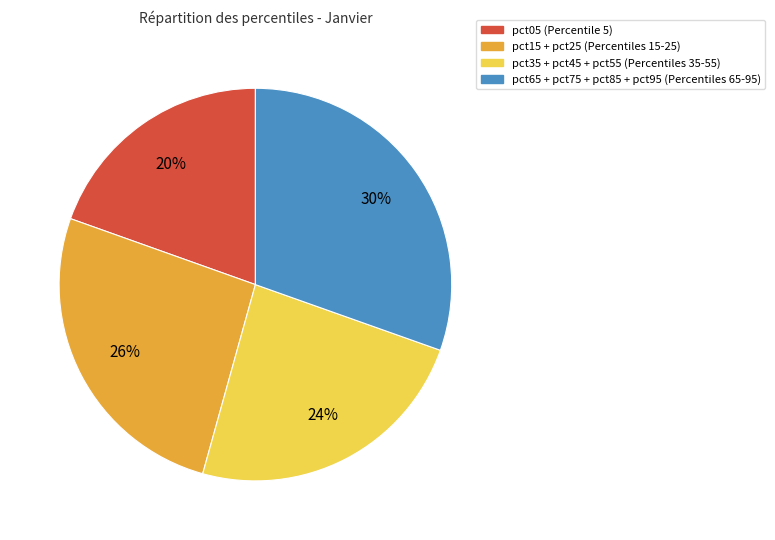

Is there a majority slice in this chart?

No